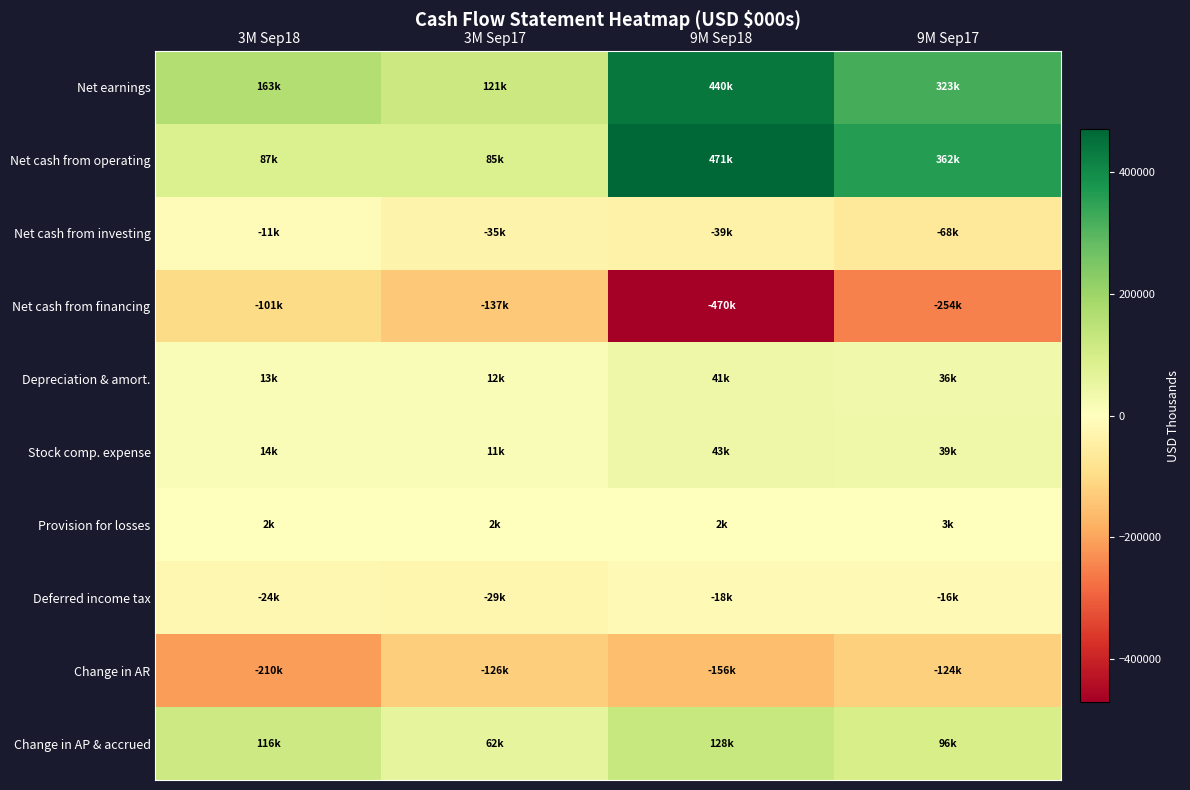

What is the total value across all series at 9M Sep17?

397811